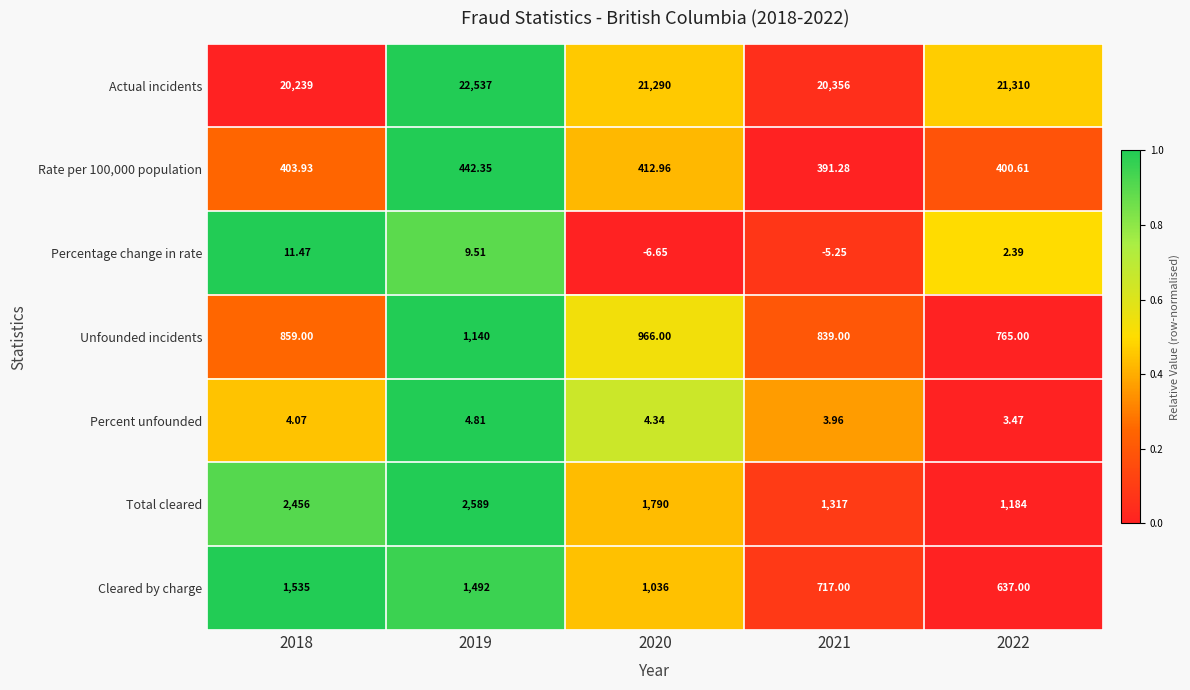

Rank the series by their maximum value, from lowest to highest.

Percent unfounded, Percentage change in rate, Rate per 100,000 population, Unfounded incidents, Cleared by charge, Total cleared, Actual incidents